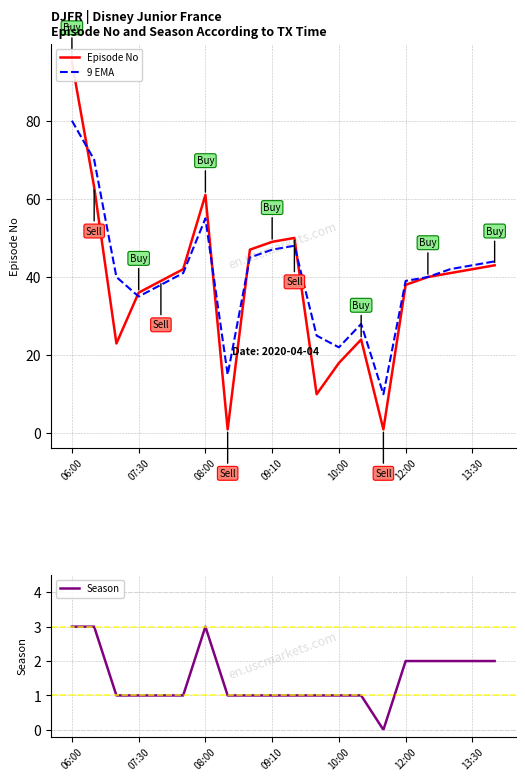

What is the difference between the second highest and second lowest values in the 9 EMA series?

55